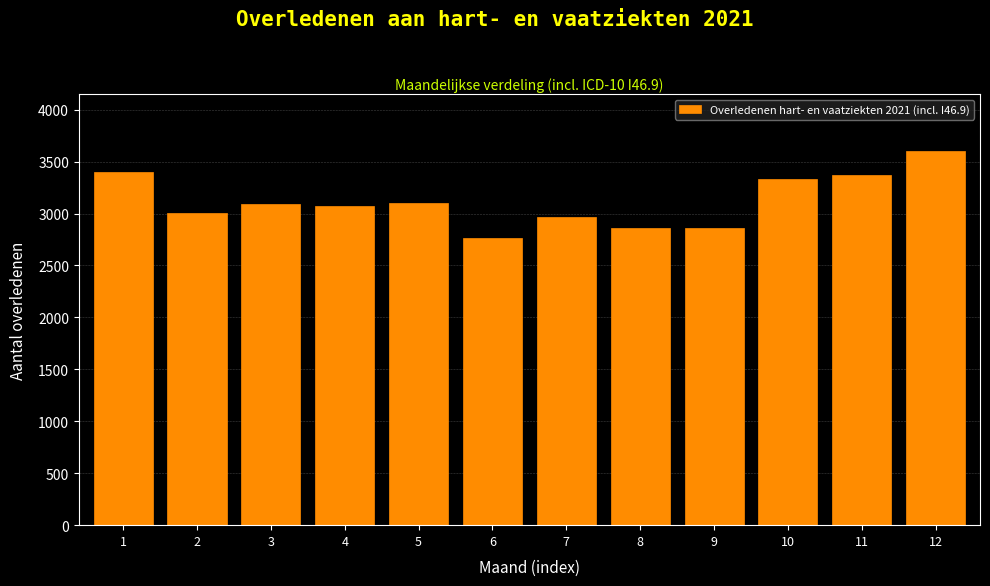

What is the change in value from 4 to 6?

-306